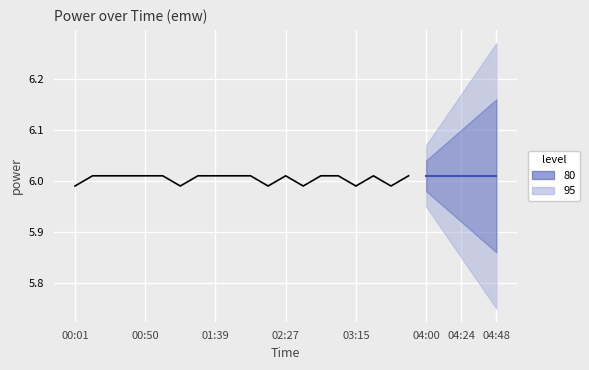

The value at 01:51 is 6.0. True or false?

True